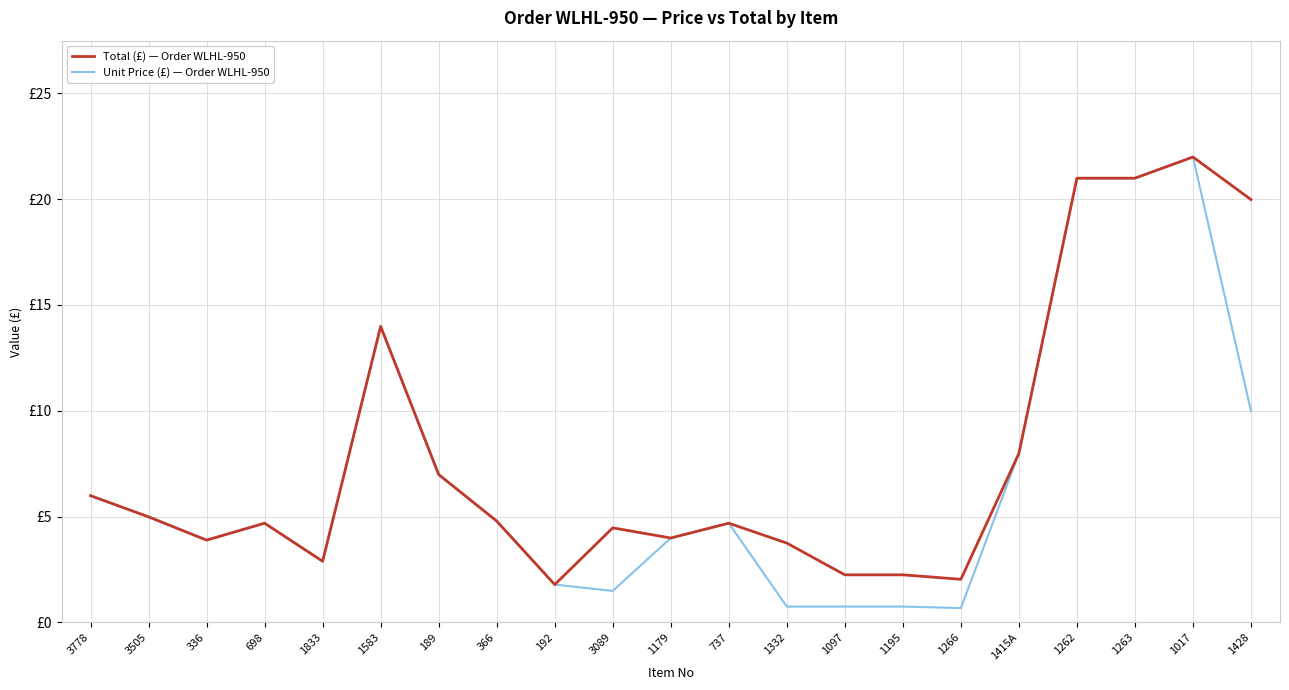

What are all the series names shown in the legend?

Total (£) — Order WLHL-950, Unit Price (£) — Order WLHL-950